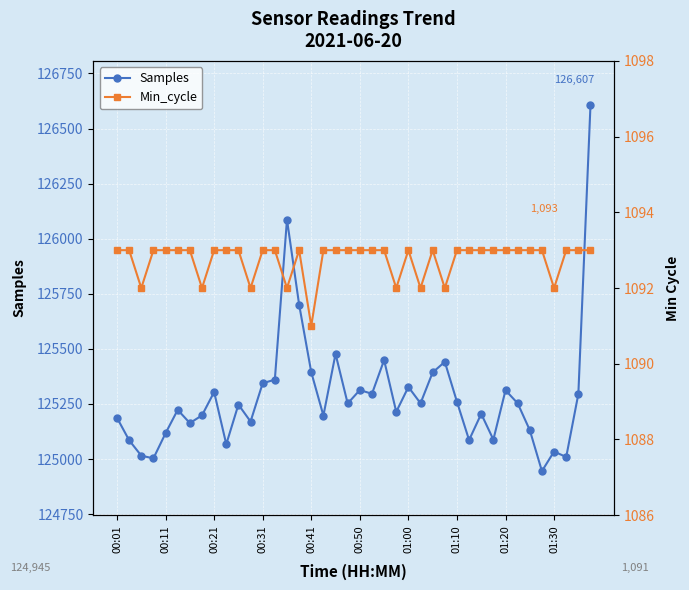

True or false: Samples has more than 0 points higher than both neighbors.

True